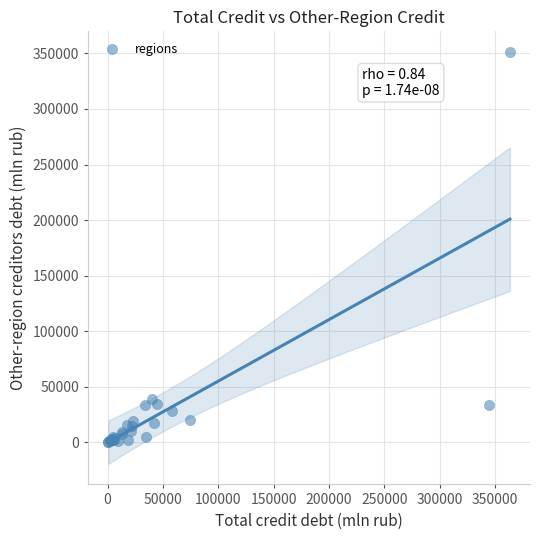

What Y value in the scatter plot is closest to 175936?

38593